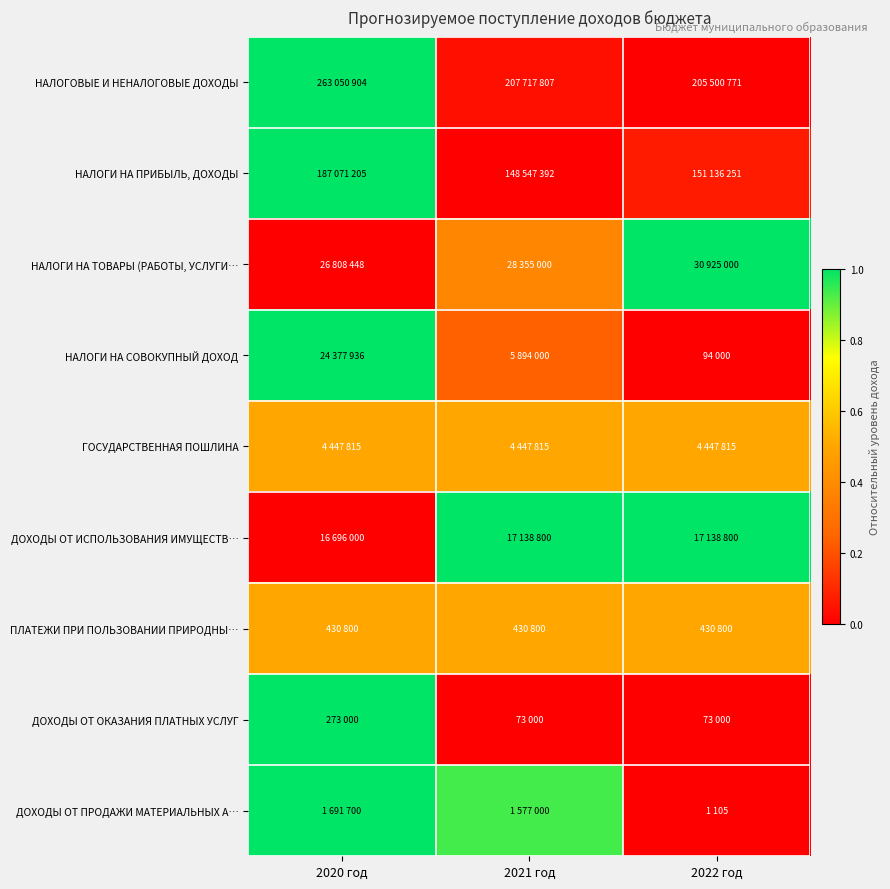

Reading left to right, list all the values displayed in this chart.

НАЛОГОВЫЕ И НЕНАЛОГОВЫЕ ДОХОДЫ: 2020 год=1.0	2021 год=0.0	2022 год=0.0
НАЛОГИ НА ПРИБЫЛЬ, ДОХОДЫ: 2020 год=1.0	2021 год=0.0	2022 год=0.1
НАЛОГИ НА ТОВАРЫ (РАБОТЫ, УСЛУГИ…: 2020 год=0.0	2021 год=0.4	2022 год=1.0
НАЛОГИ НА СОВОКУПНЫЙ ДОХОД: 2020 год=1.0	2021 год=0.2	2022 год=0.0
ГОСУДАРСТВЕННАЯ ПОШЛИНА: 2020 год=0.5	2021 год=0.5	2022 год=0.5
ДОХОДЫ ОТ ИСПОЛЬЗОВАНИЯ ИМУЩЕСТВ…: 2020 год=0.0	2021 год=1.0	2022 год=1.0
ПЛАТЕЖИ ПРИ ПОЛЬЗОВАНИИ ПРИРОДНЫ…: 2020 год=0.5	2021 год=0.5	2022 год=0.5
ДОХОДЫ ОТ ОКАЗАНИЯ ПЛАТНЫХ УСЛУГ: 2020 год=1.0	2021 год=0.0	2022 год=0.0
ДОХОДЫ ОТ ПРОДАЖИ МАТЕРИАЛЬНЫХ А…: 2020 год=1.0	2021 год=0.9	2022 год=0.0